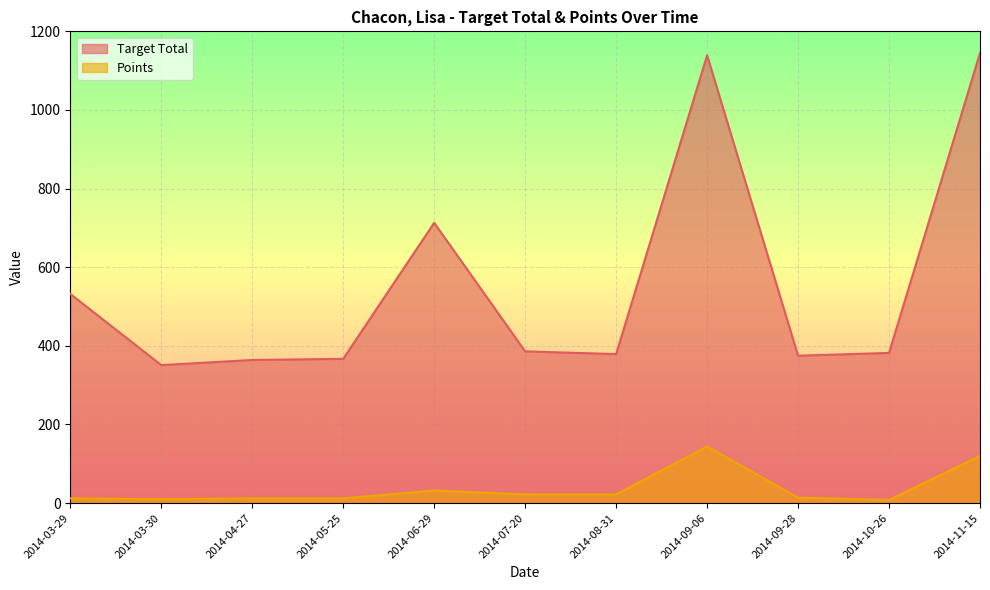

List the series in order of their overall mean, lowest first.

Points, Target Total